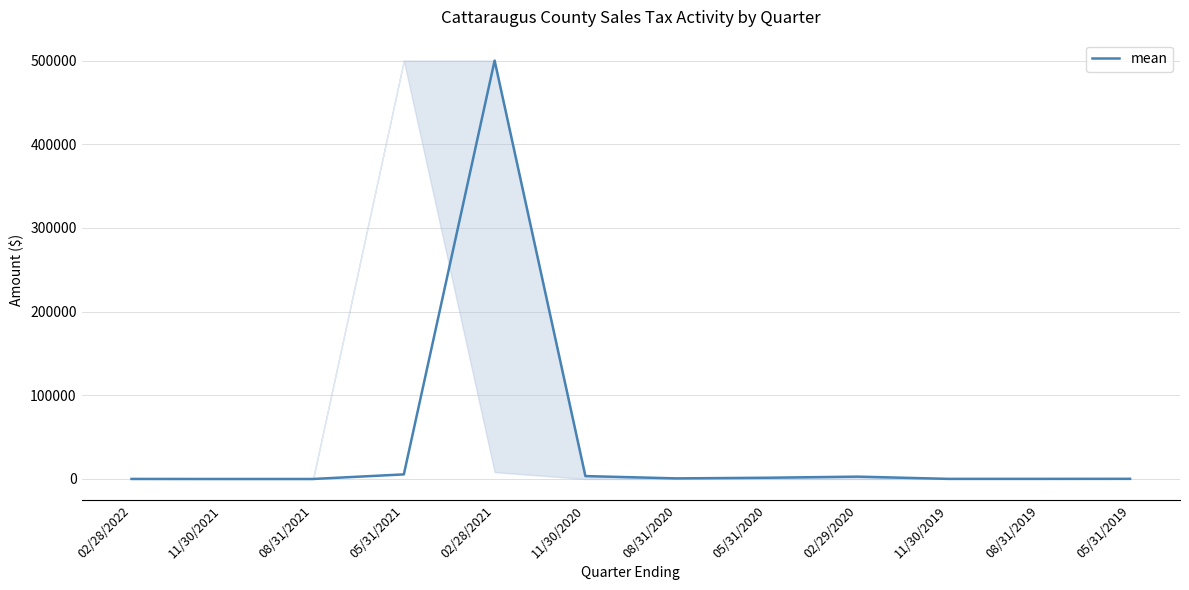

What is the change in value from 02/28/2022 to 11/30/2020?

+3408.4